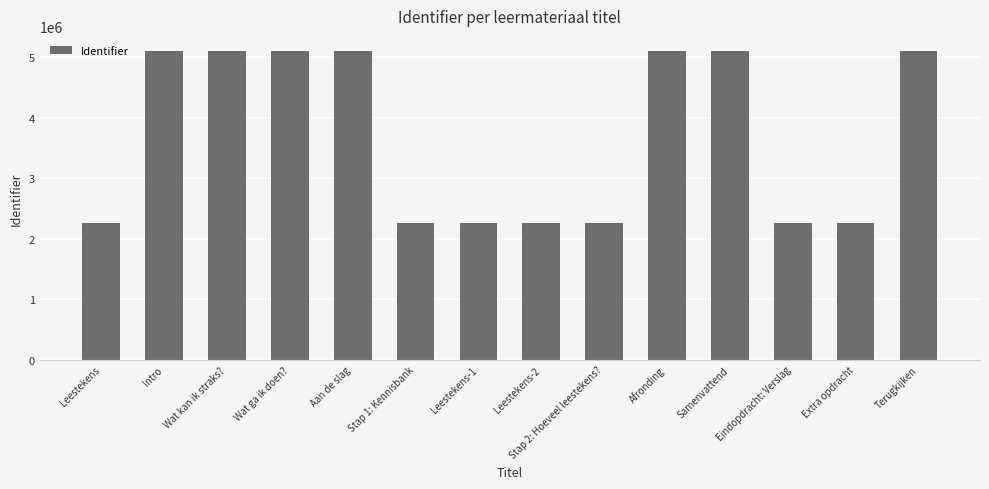

Are the bars grouped side by side (vs. stacked)?

No